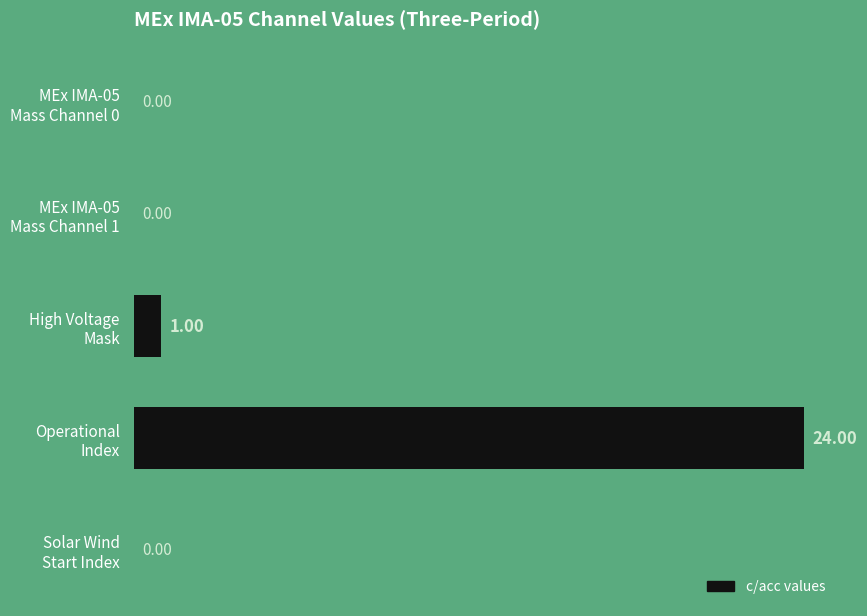

What is the sum of all values?

25